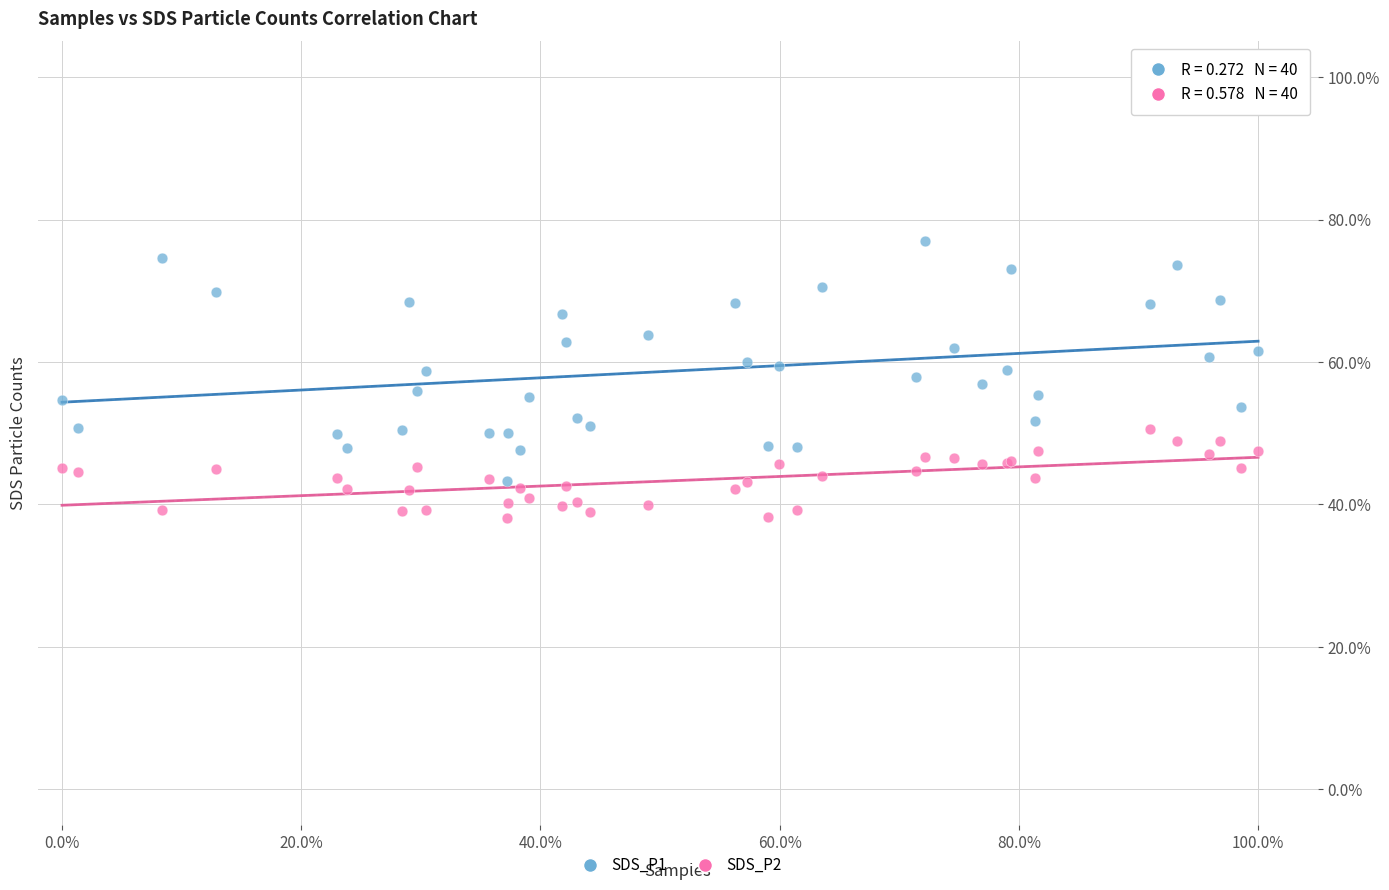

Which series reaches the minimum Y coordinate?

SDS_P2